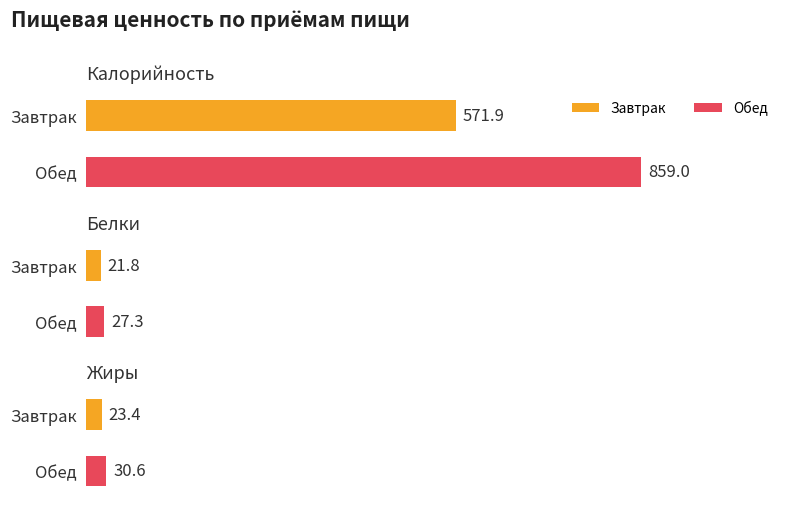

The Калорийность series shows 1134.3 at Обед. True or false?

False